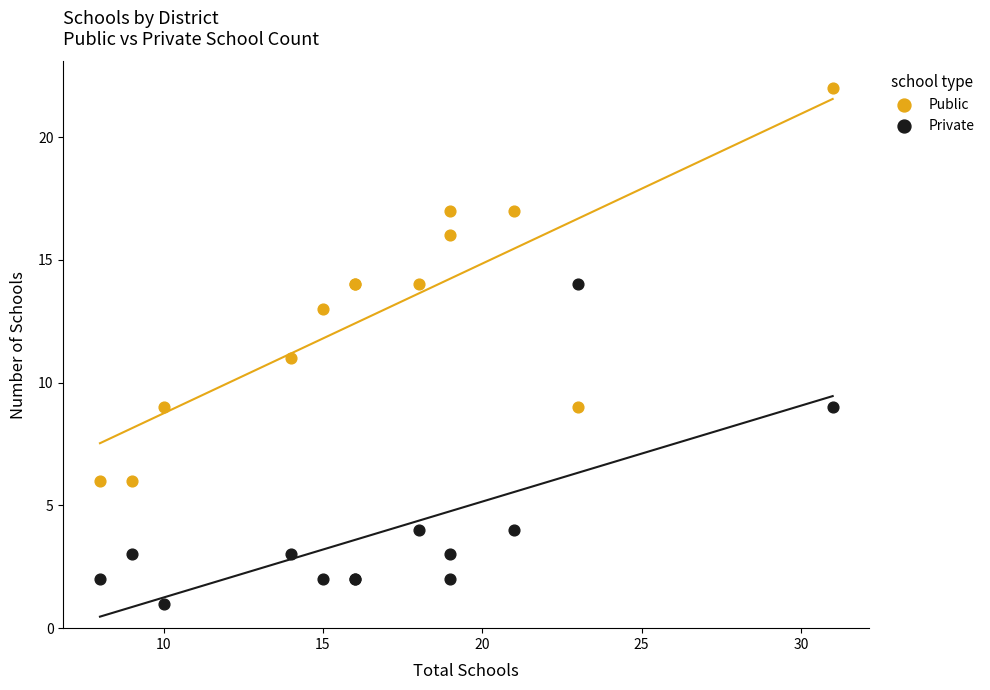

Which series contains the lowest Y value?

Private